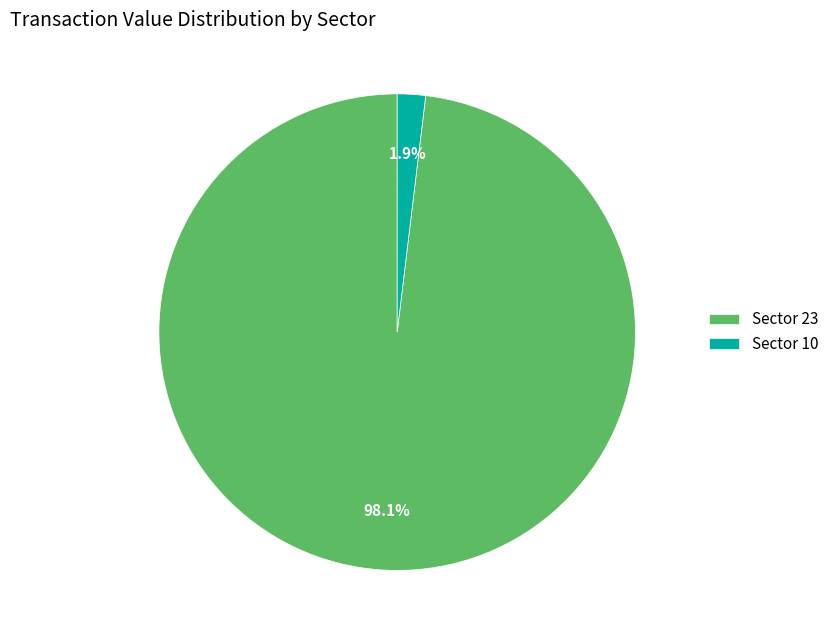

How many slices are in this pie chart?

2